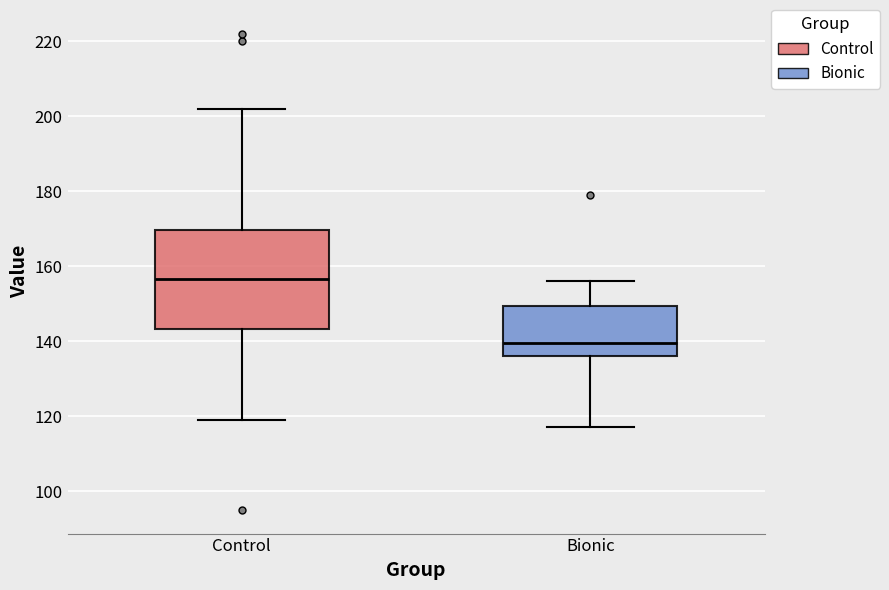

Where does the lower whisker of the box for Bionic end on the y-axis? The values are not printed on the chart, so give them approximately, as read against the axis.

118